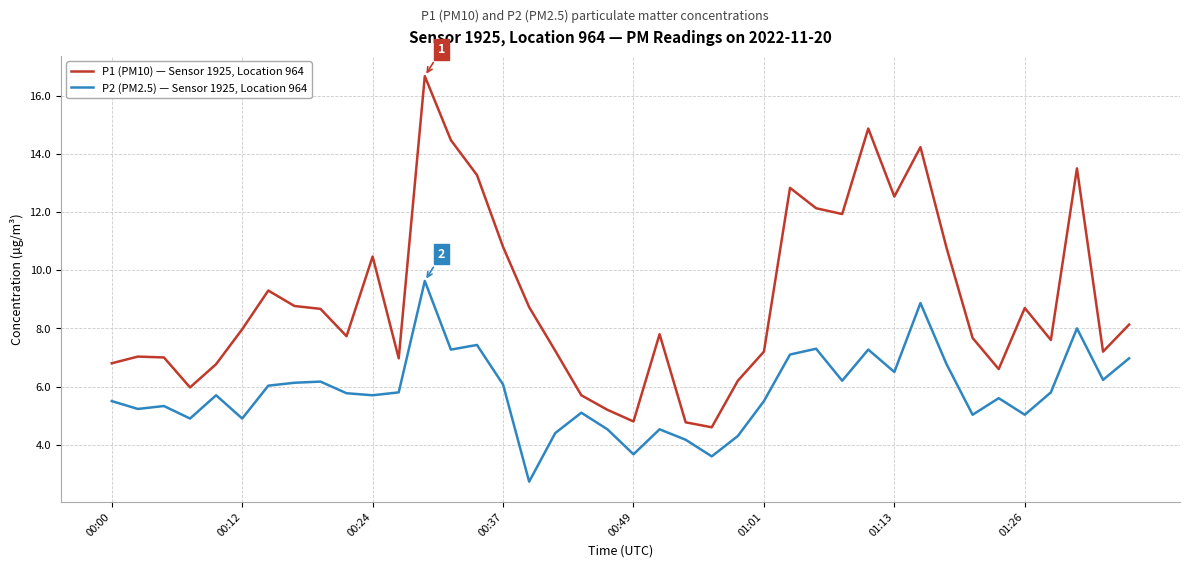

What is the difference between the maximum and minimum values in the P1 (PM10) — Sensor 1925, Location 964 series?

12.1